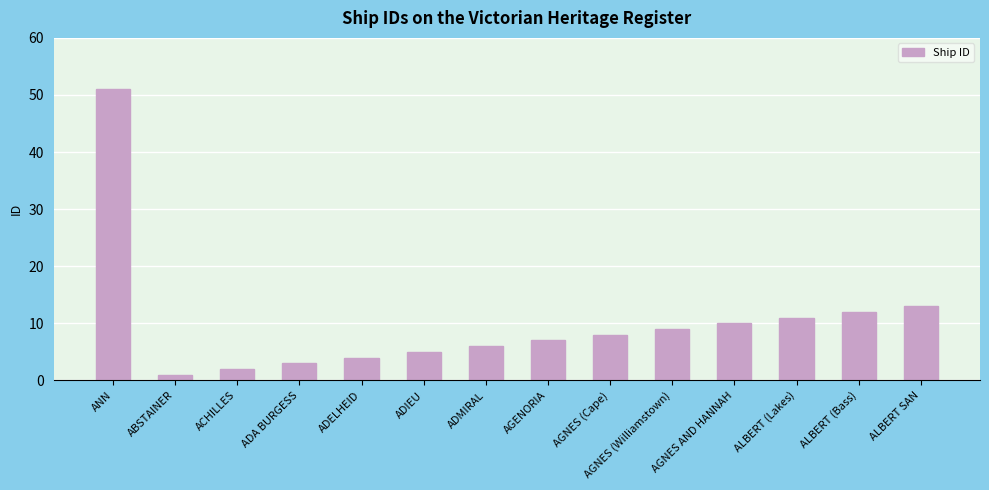

Is it true that the value at ADA BURGESS is 3?

True